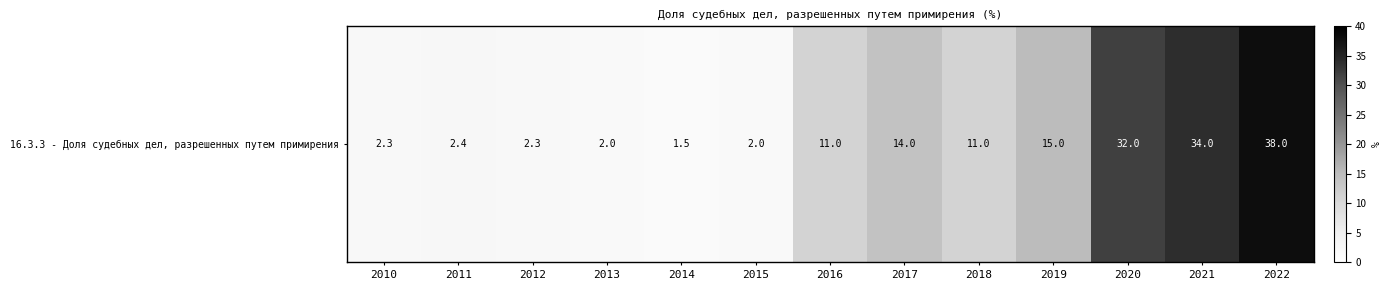

At which category does the chart reach its minimum across all series?

2014